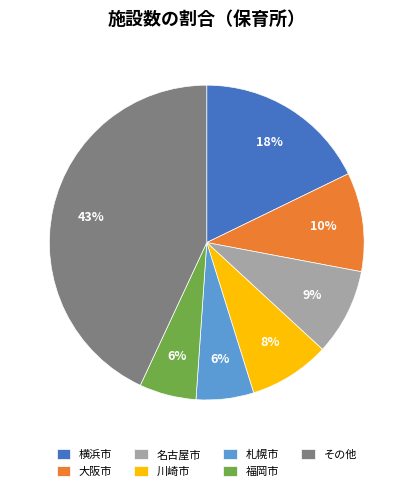

How many segments does this pie chart have?

7